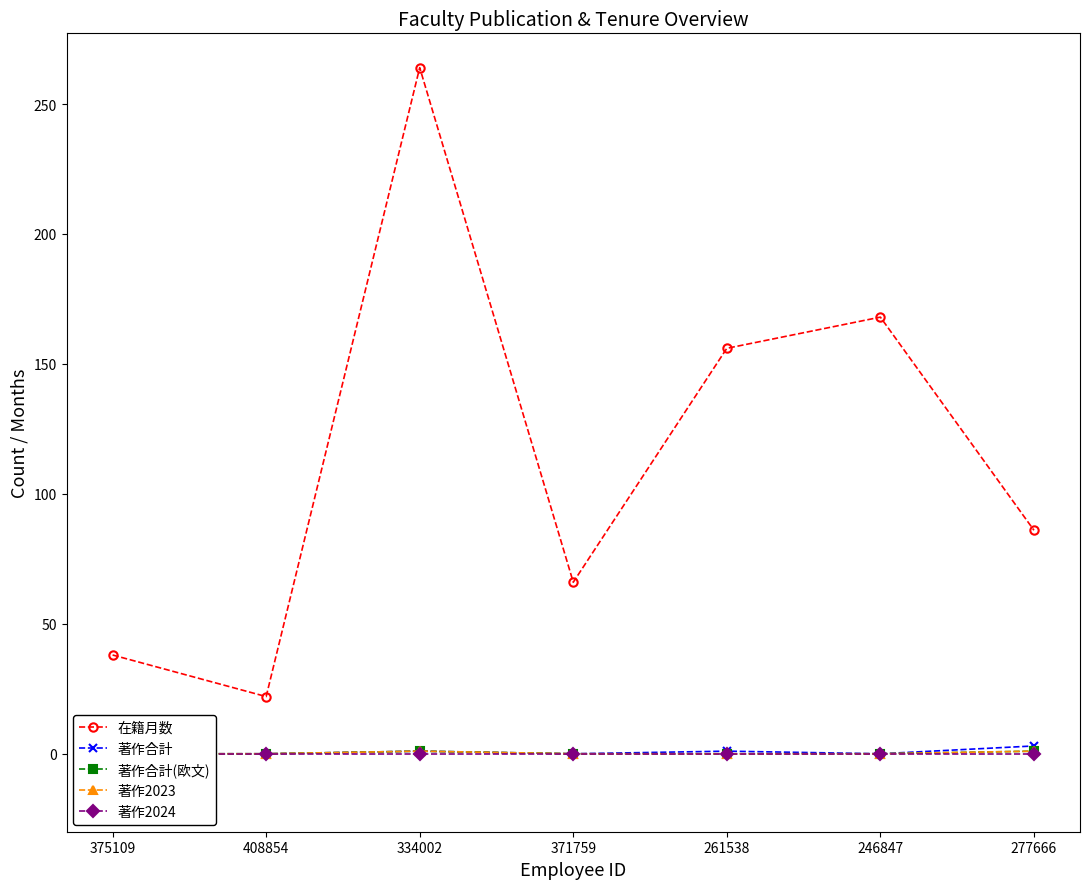

Reading right to left, what are all the values shown in this chart?

在籍月数: 86	168	156	66	264	22	38
著作合計: 3	0	1	0	1	0	0
著作合計(欧文): 1	0	0	0	1	0	0
著作2023: 1	0	0	0	1	0	0
著作2024: 0	0	0	0	0	0	0